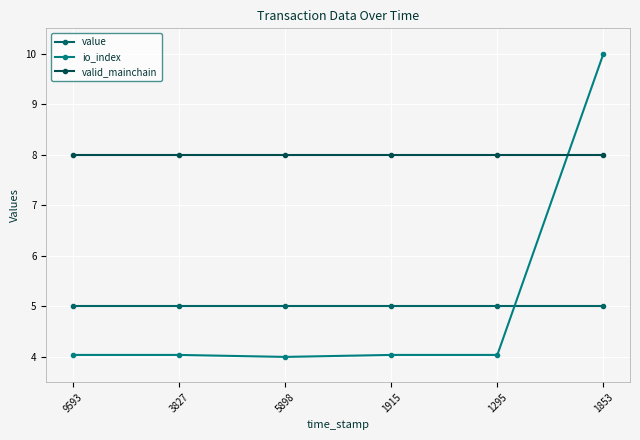

In io_index, how many points are lower than both neighbors (excluding endpoints)?

1